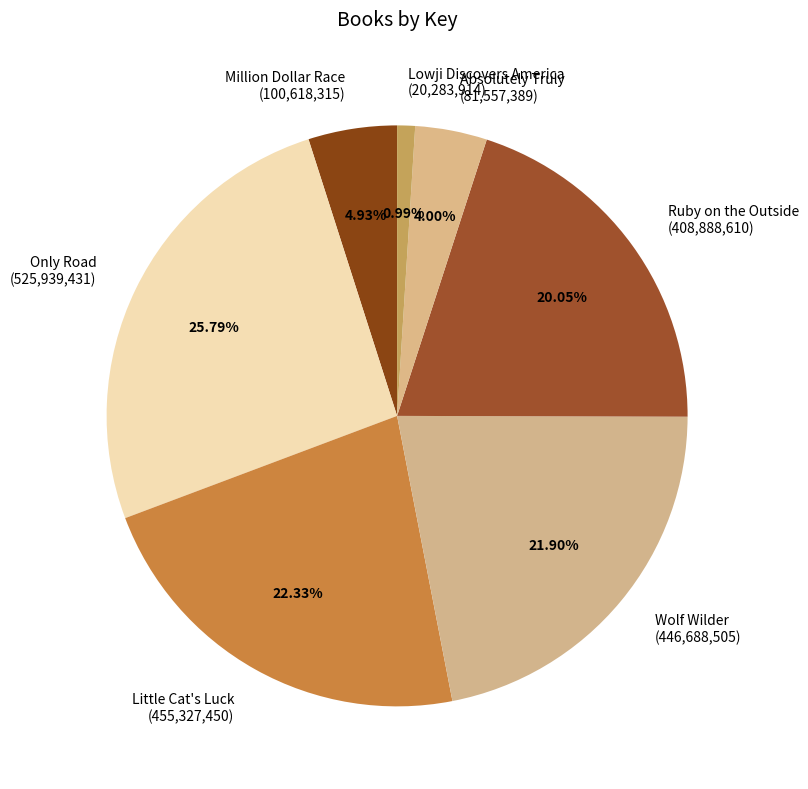

Which category has the smallest portion of the pie?

Lowji Discovers America